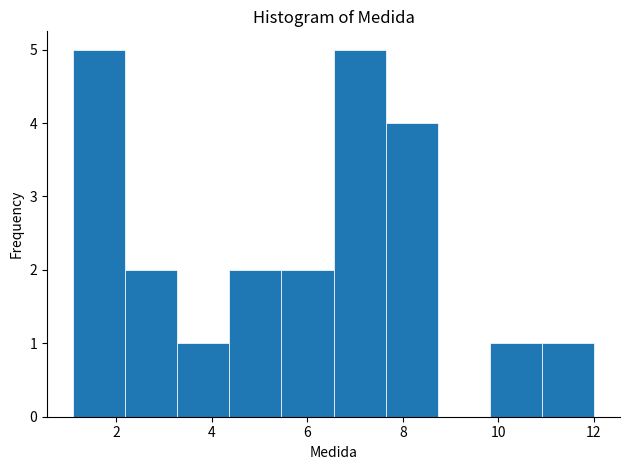

How tall is the bar that spans 2.2 to 3.2 on the x-axis? Neither the bar edges nor the heights are printed on the chart, so give them approximately, as read against the axes.

2